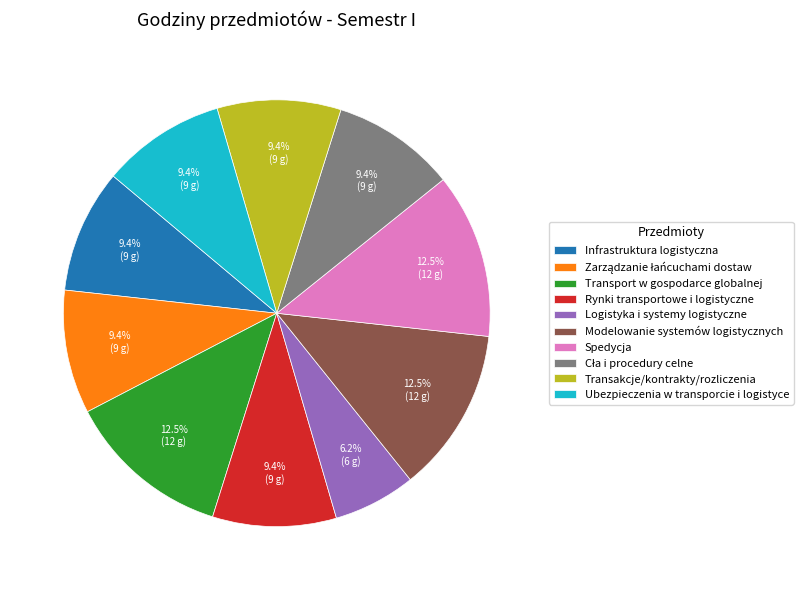

Which category has the smallest portion of the pie?

Logistyka i systemy logistyczne